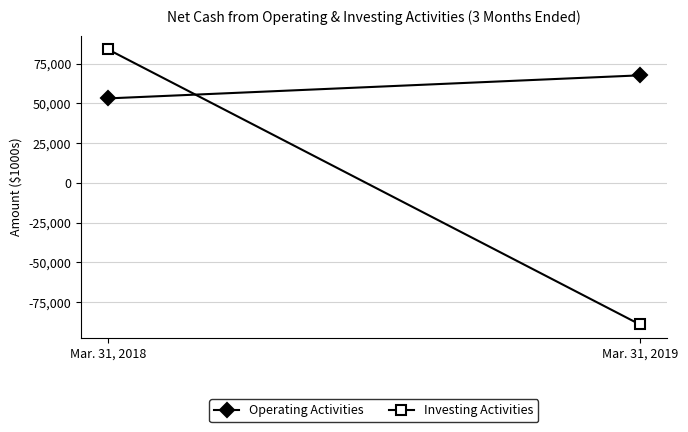

True or false: Operating Activities has a value of 53177 at Mar. 31, 2018.

True